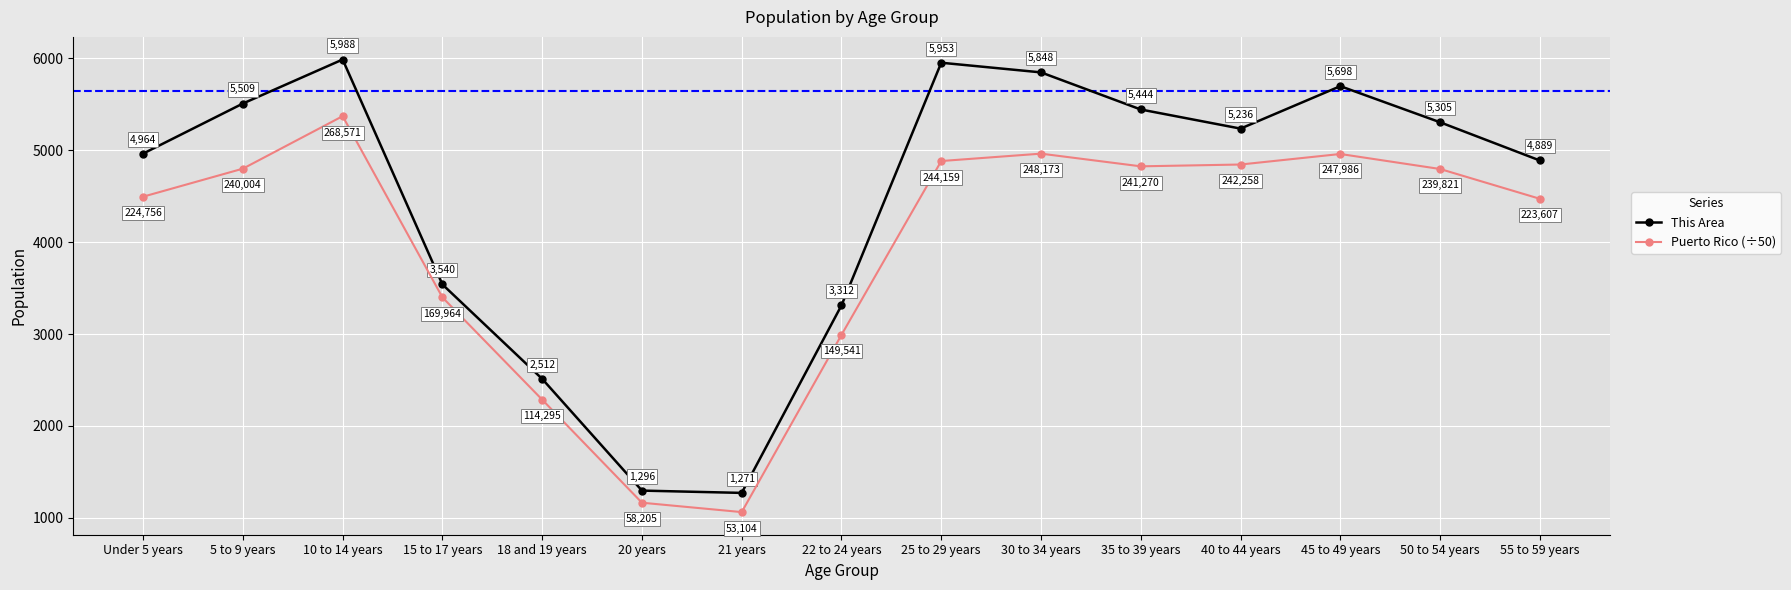

What is the value of the Puerto Rico (÷50) point at the 15th from the left?

4472.1